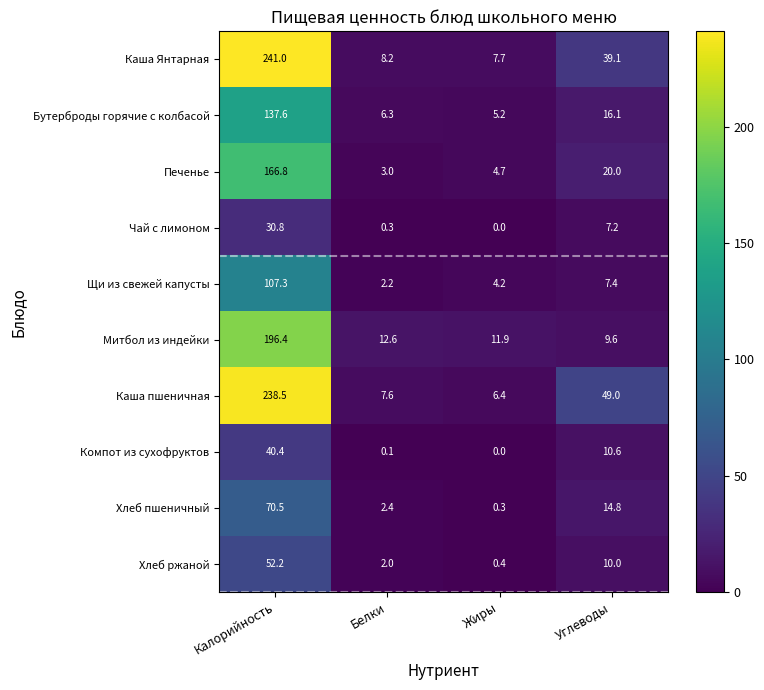

What is the spread (max minus min) of values at Белки?

12.5